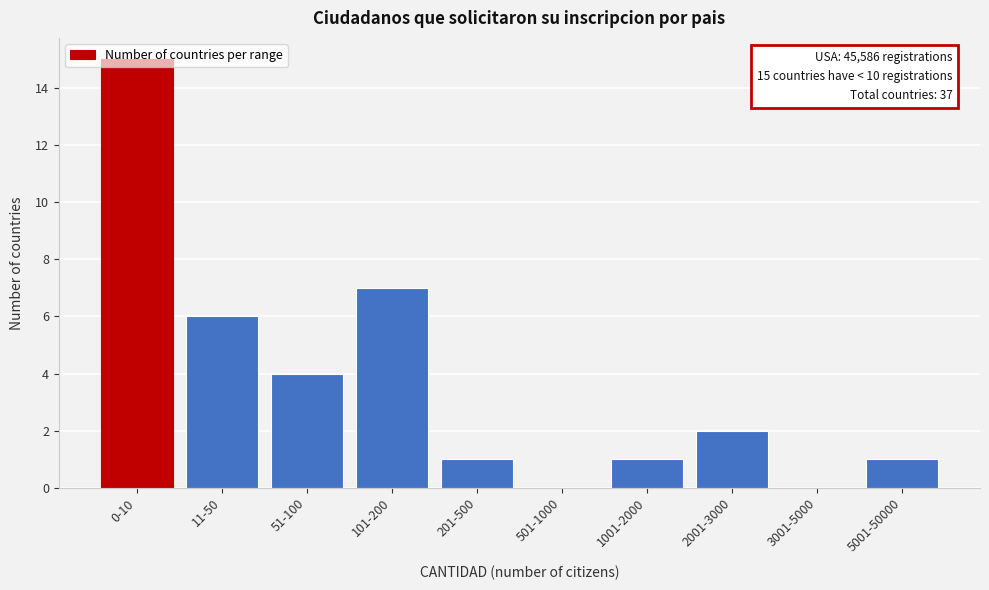

What is the greatest value displayed?

15